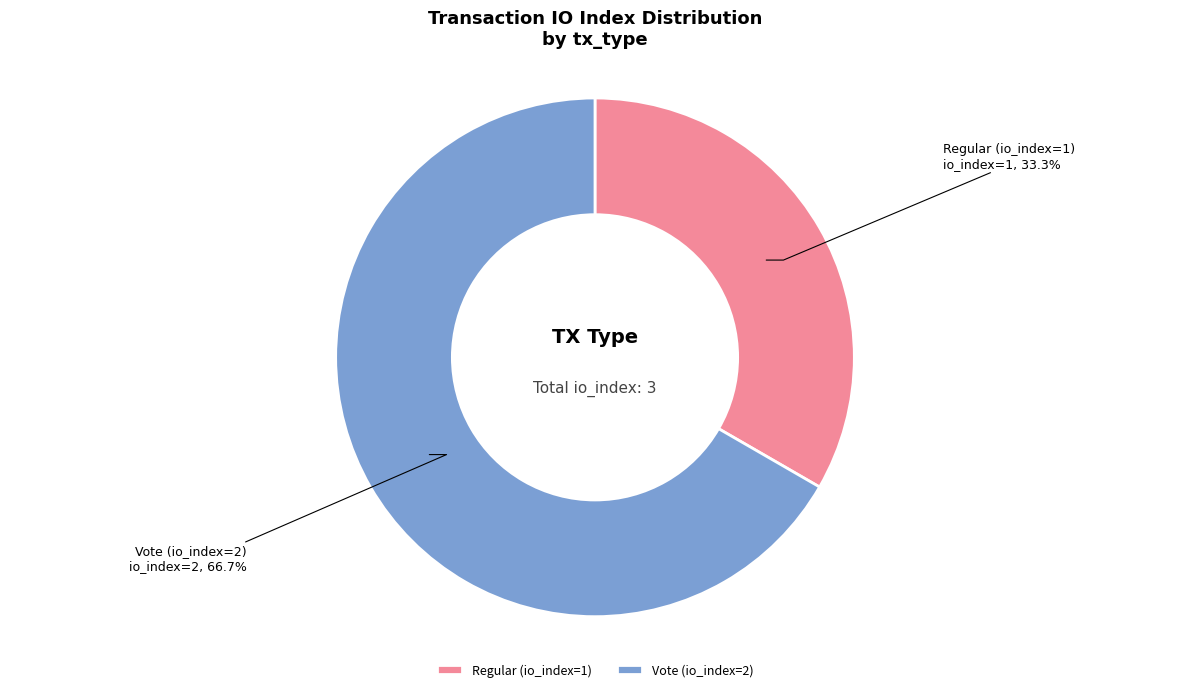

Count the number of slices in the pie.

2